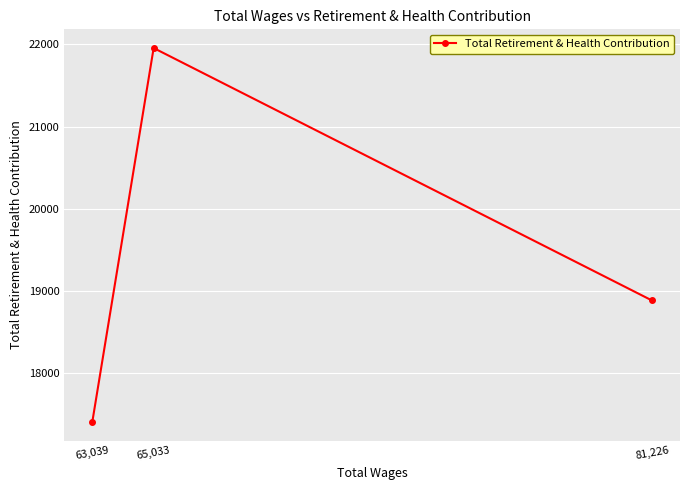

Reading left to right, what are all the values shown in this chart?

63,039=17408	65,033=21955	81,226=18886